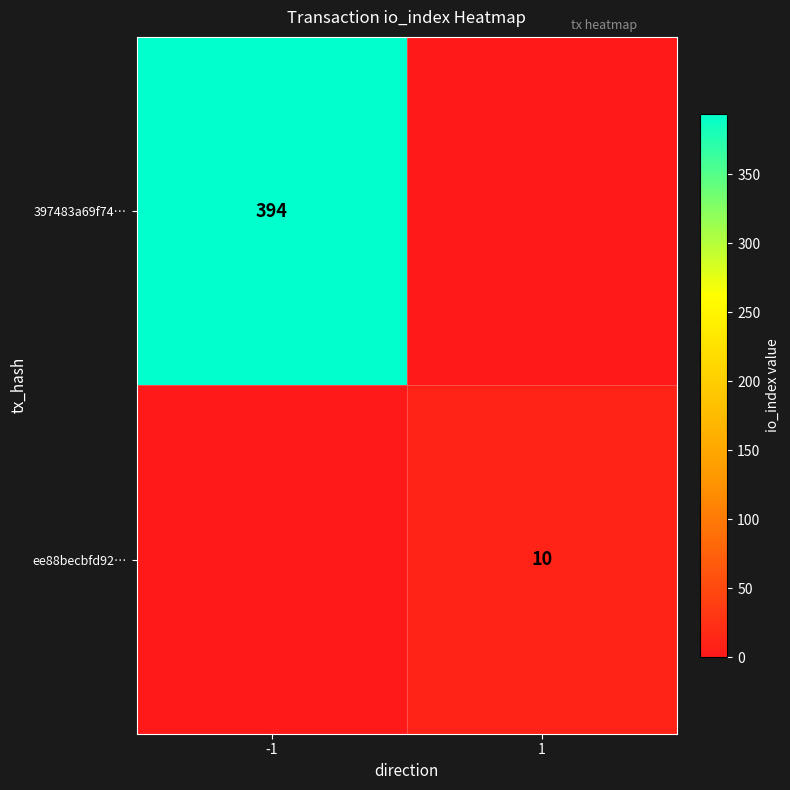

True or false: ee88becbfd92… has a value of 4 at 1.

False